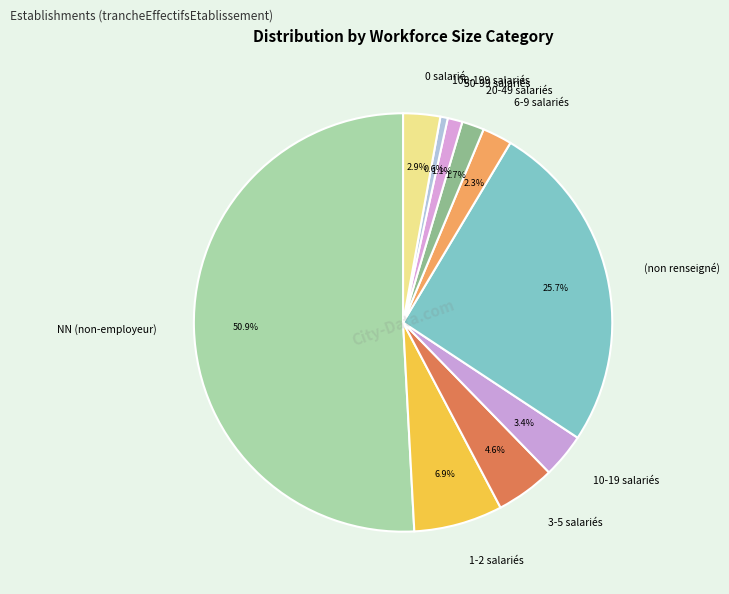

Do 100-199 salariés and 0 salarié together represent more than half of the pie?

No